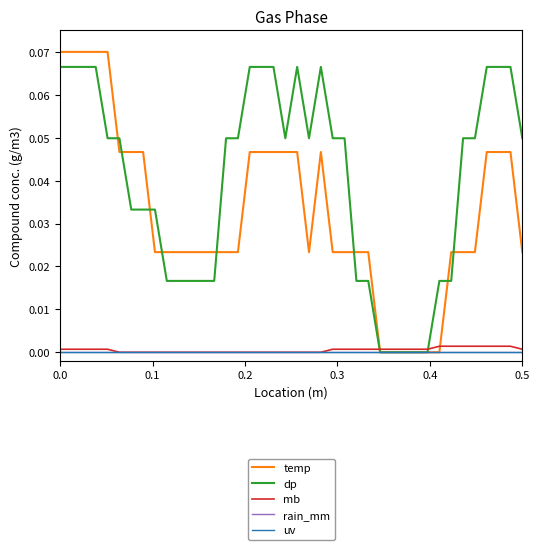

How many temp values are between 0 and 1?

40